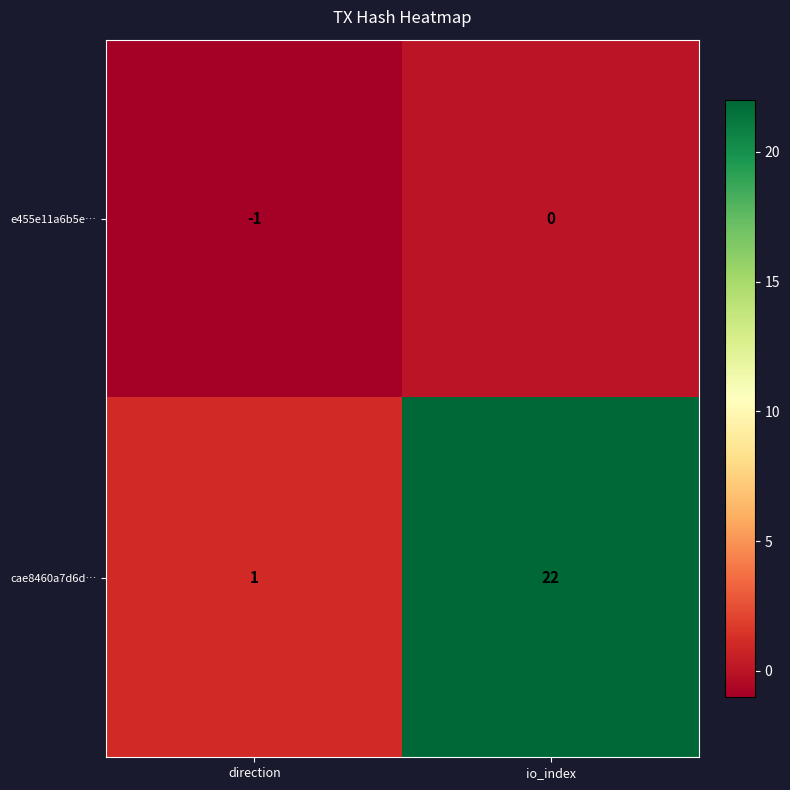

What is the difference between the maximum and minimum values in the cae8460a7d6d… series?

21